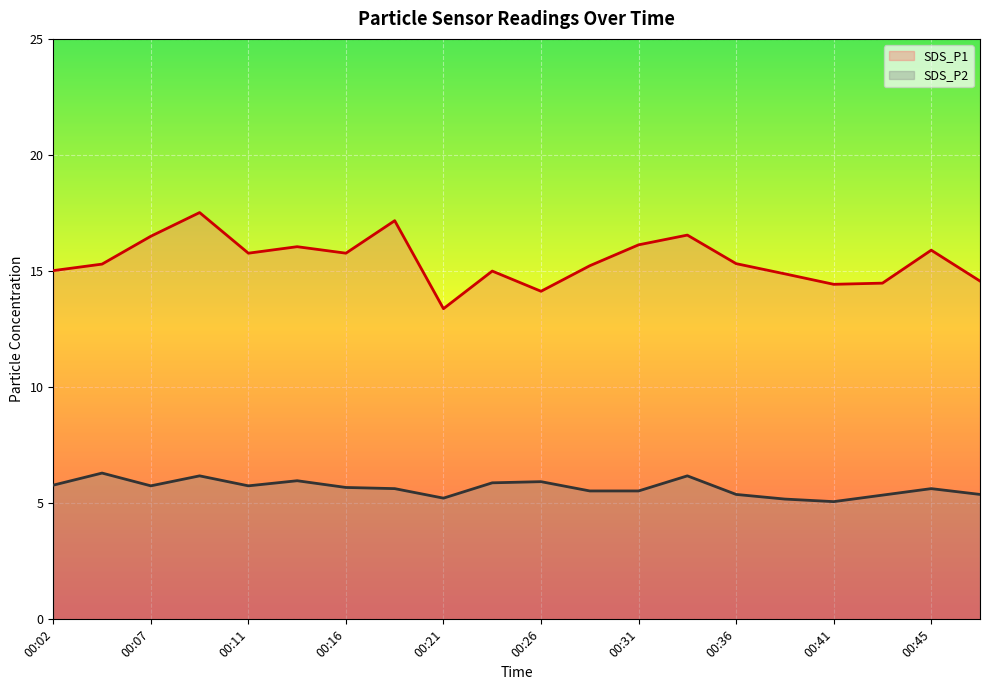

Is it true that SDS_P1 equals 14.6 at 00:48?

True